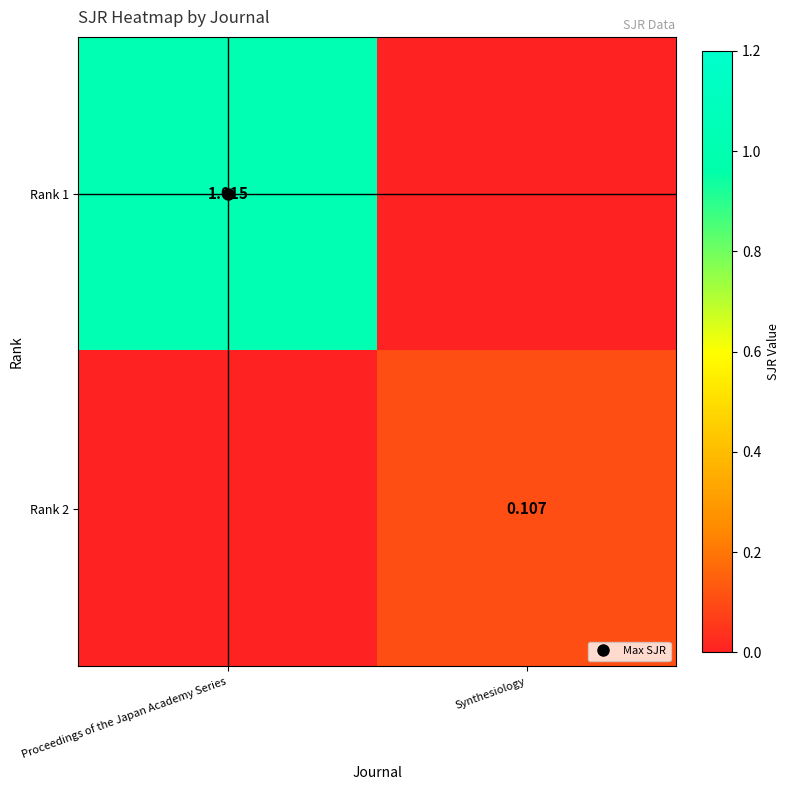

Which series has the largest total across all categories?

Rank 1